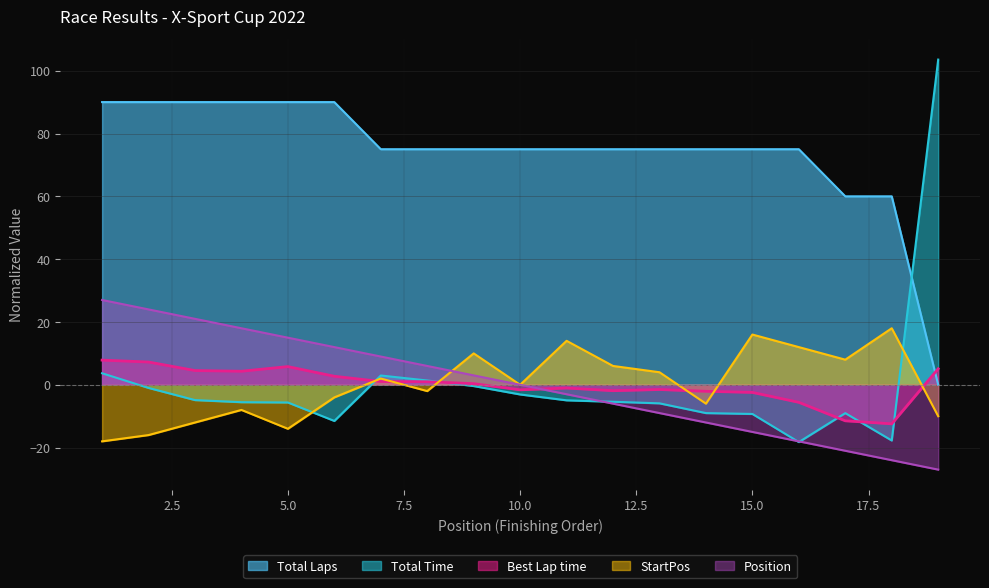

How many lines are shown in the chart?

5